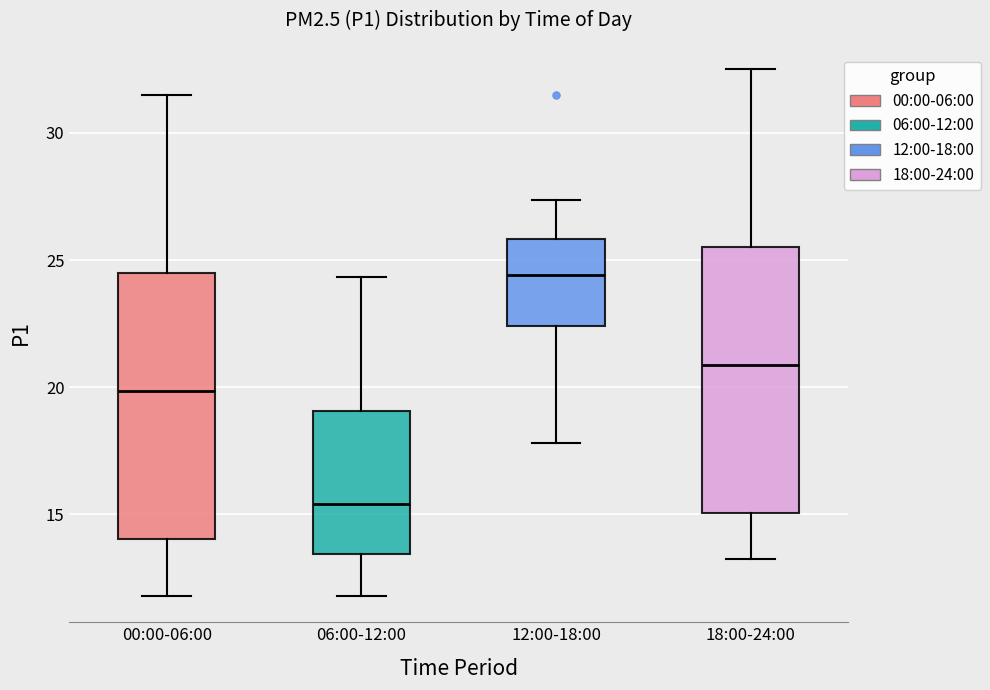

Reading left to right, read every box against the y-axis: the position of its median line, the range the box covers, and the ends of its whiskers. The values are not printed on the chart, so give them approximately, as read against the axis.

00:00-06:00: median 20.0, box 14.0 to 24.5, whiskers 12.0 to 31.5
06:00-12:00: median 15.5, box 13.5 to 19.0, whiskers 12.0 to 24.5
12:00-18:00: median 24.5, box 22.5 to 26.0, whiskers 18.0 to 27.5
18:00-24:00: median 21.0, box 15.0 to 25.5, whiskers 13.5 to 32.5